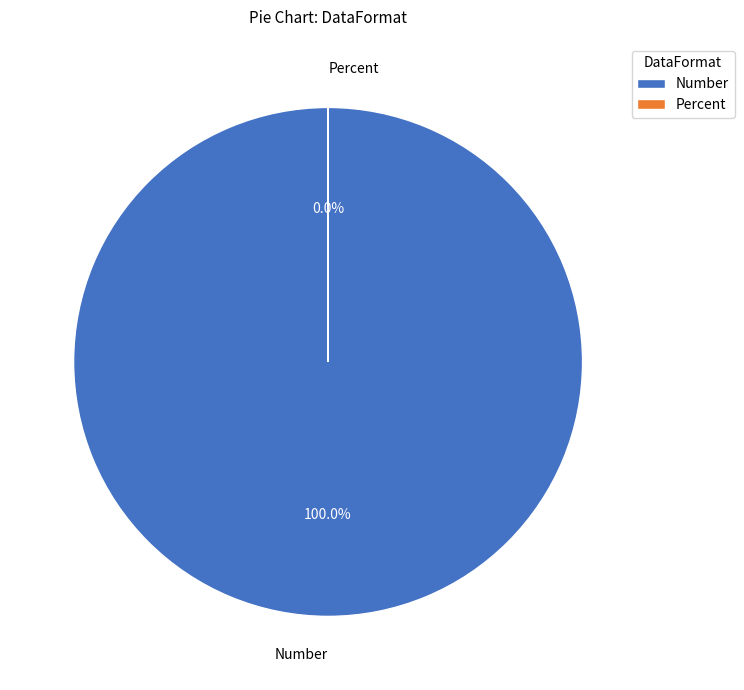

What is the majority slice?

Number